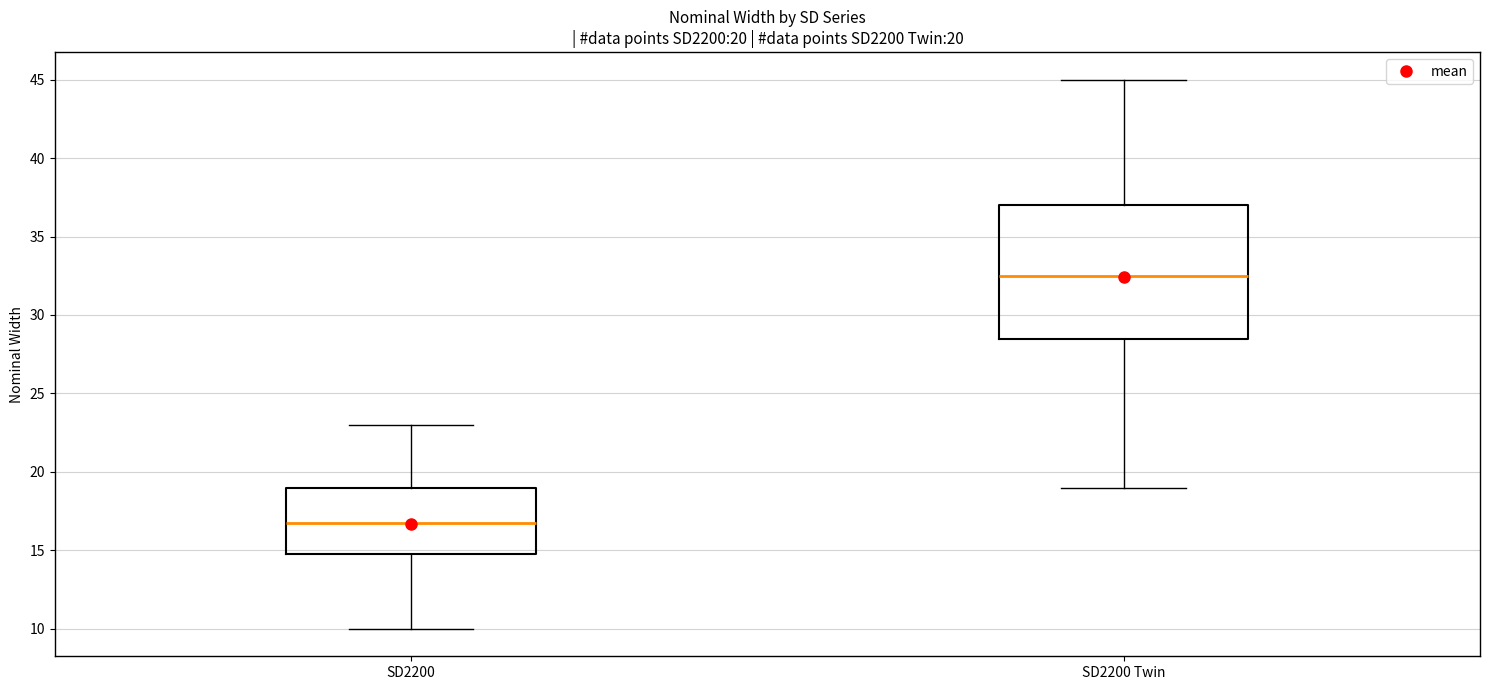

Which box has the lowest median line?

SD2200